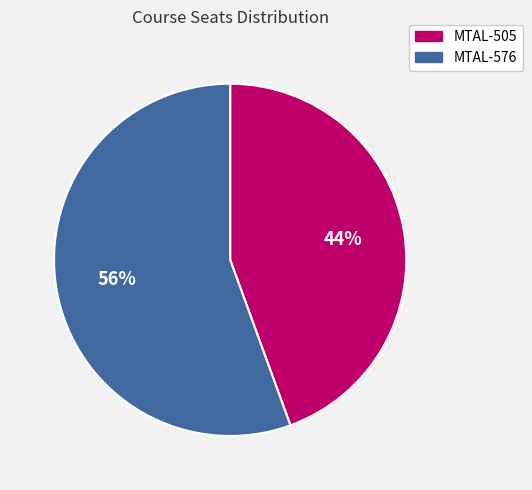

How many slices are in this pie chart?

2